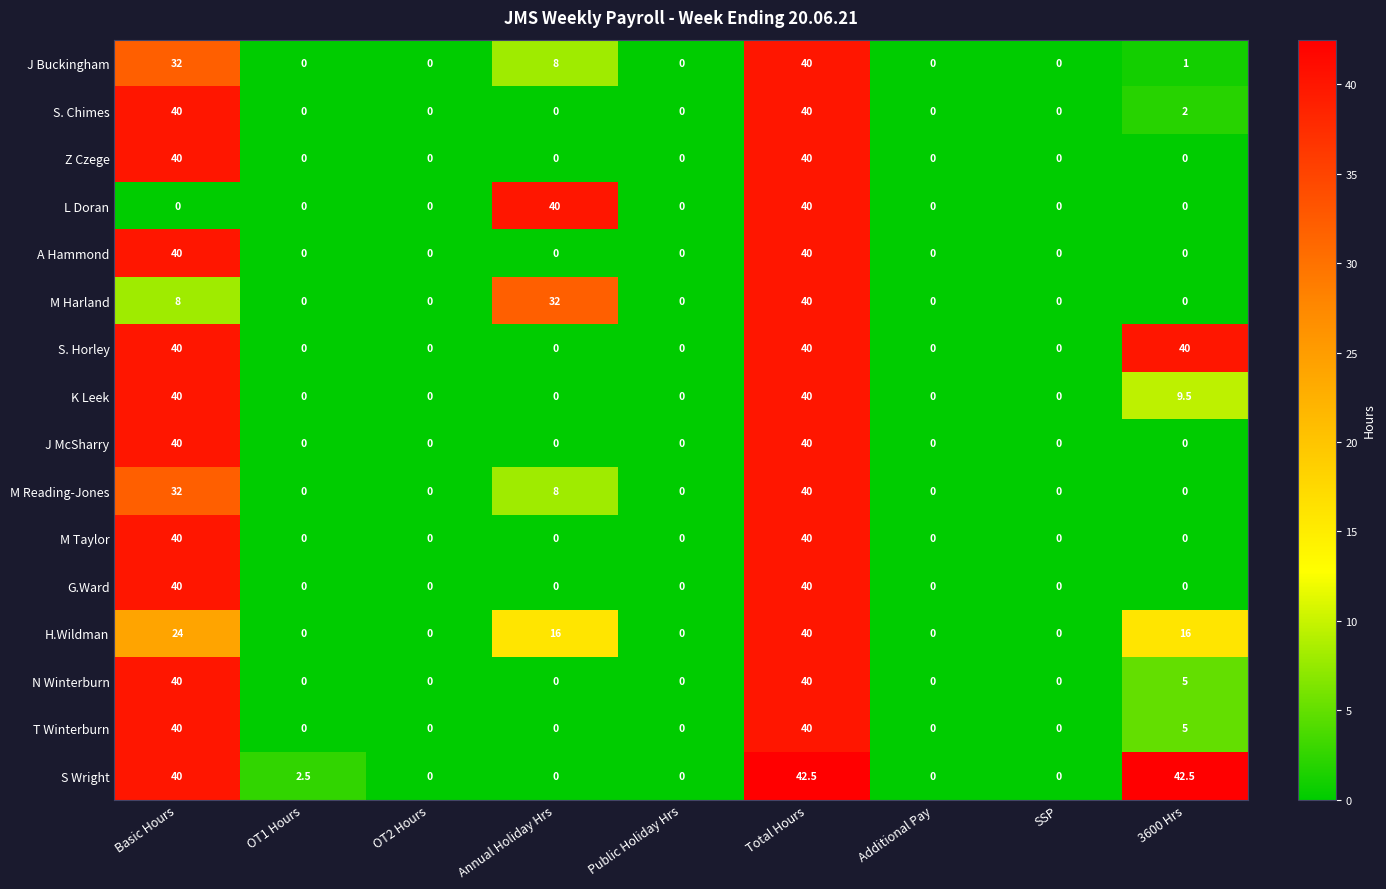

Which series has the largest total across all categories?

S Wright